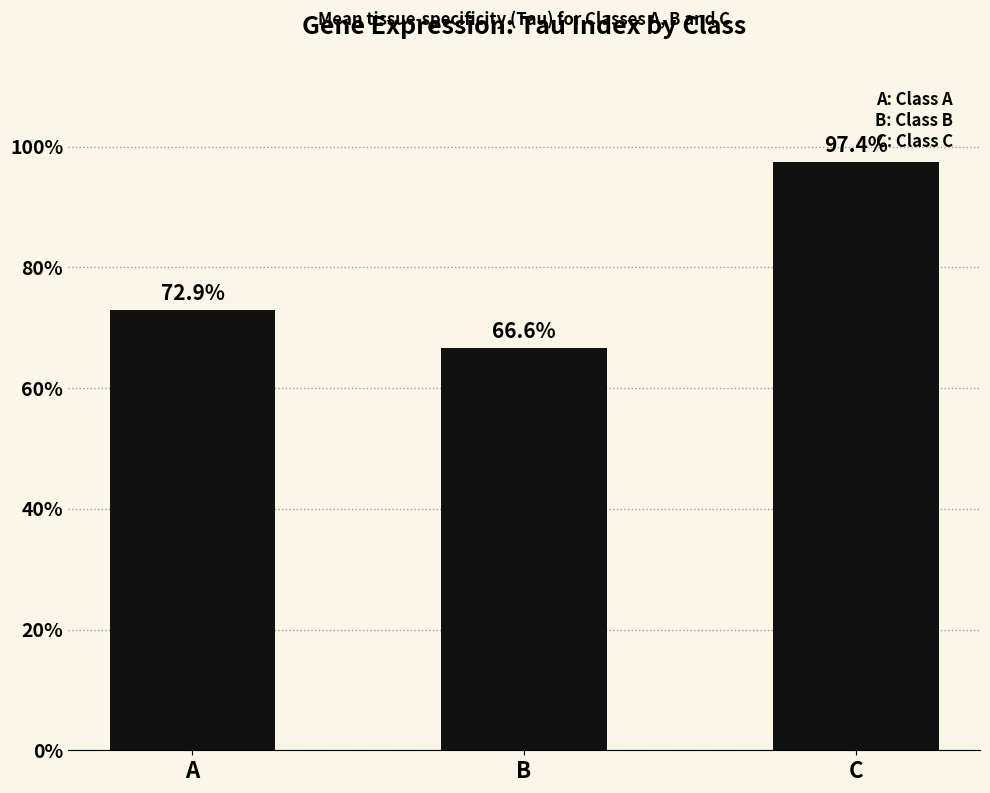

What is the change in value from B to C?

+0.3